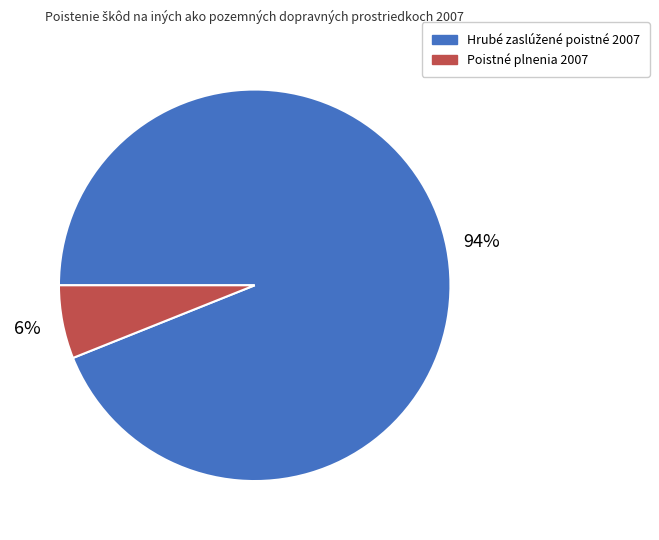

True or false: Poistné plnenia 2007 accounts for 1% of the total.

False